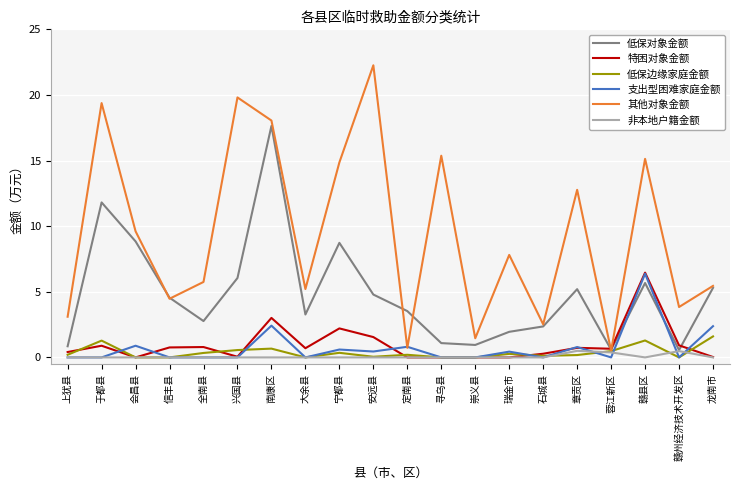

What is the sum of the 低保边缘家庭金额 values at 瑞金市 and 南康区?

0.9